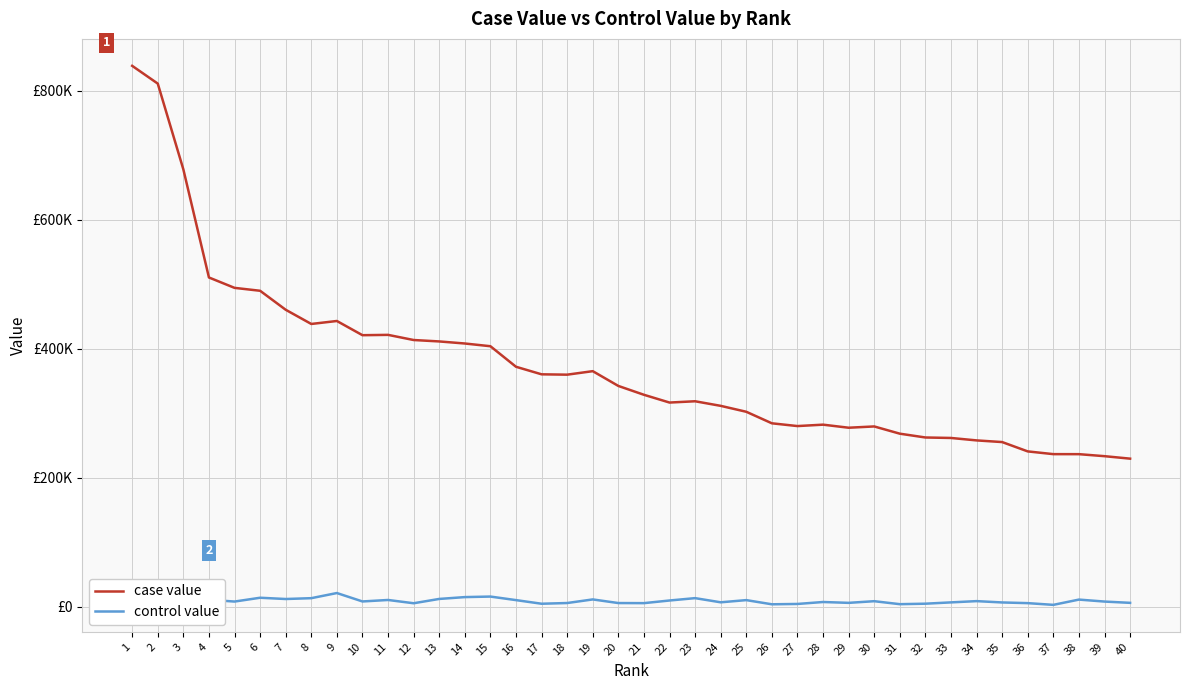

At how many categories does at least one series exceed 571025?

3